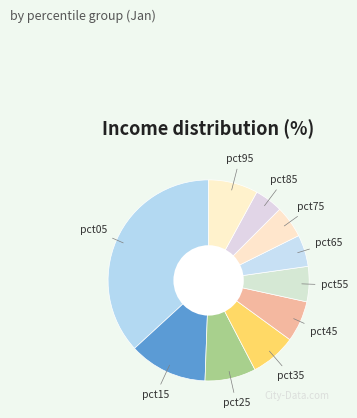

How many slices are in this pie chart?

10